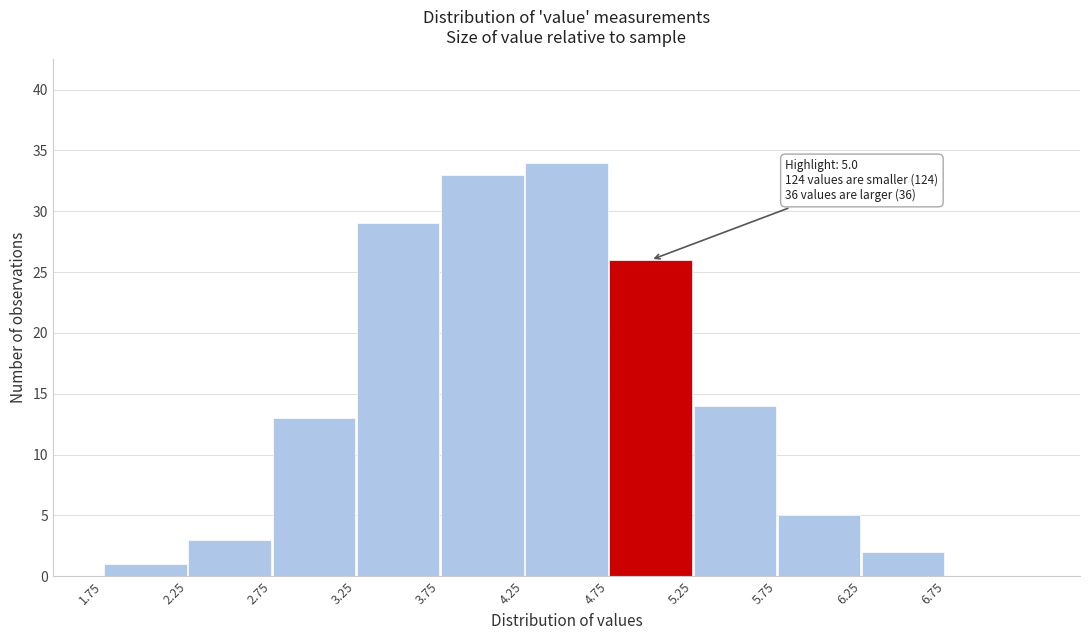

Which range on the x-axis has the tallest bar?

4.25 to 4.75